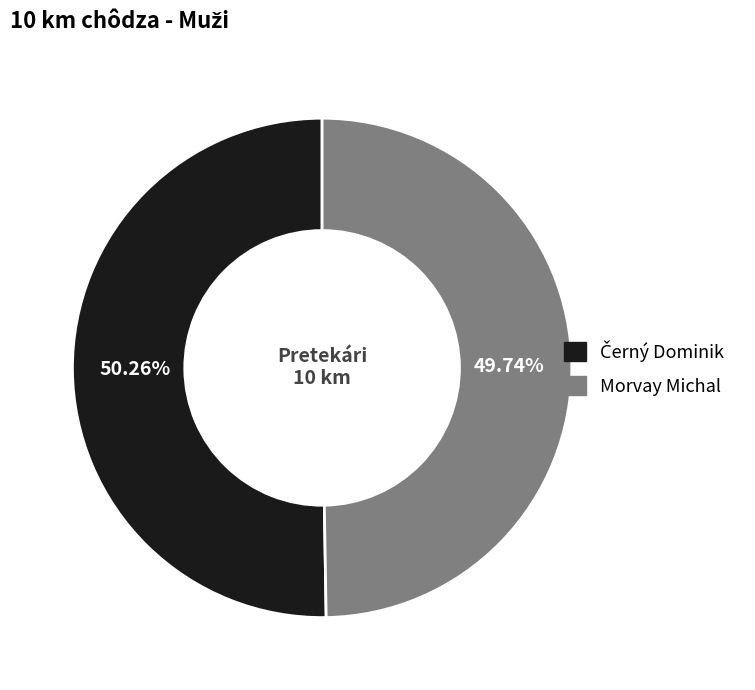

Count the number of slices in the pie.

2